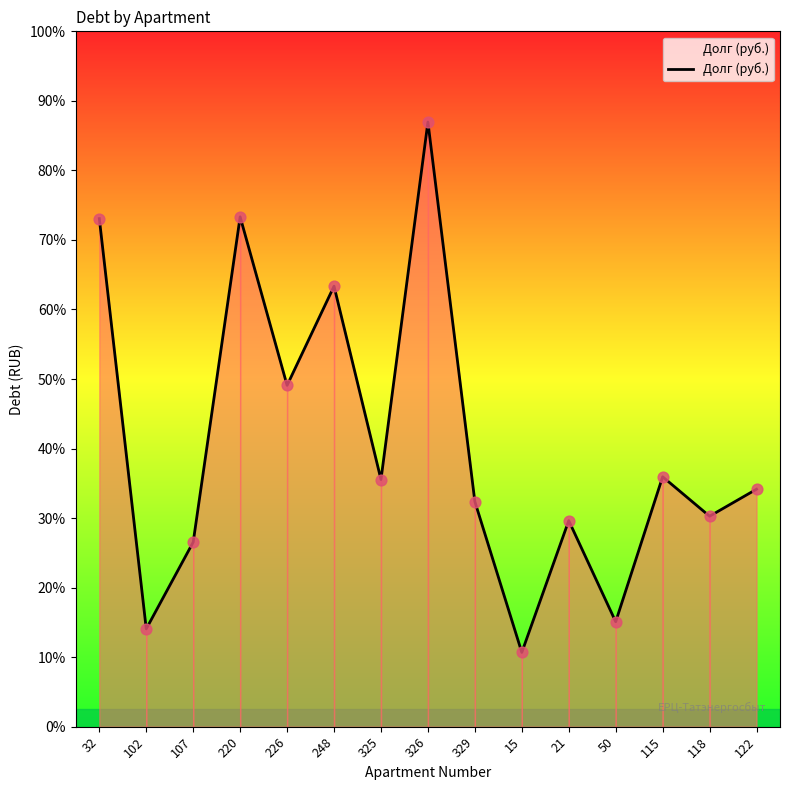

Which has a higher value, 325 or 118?

325